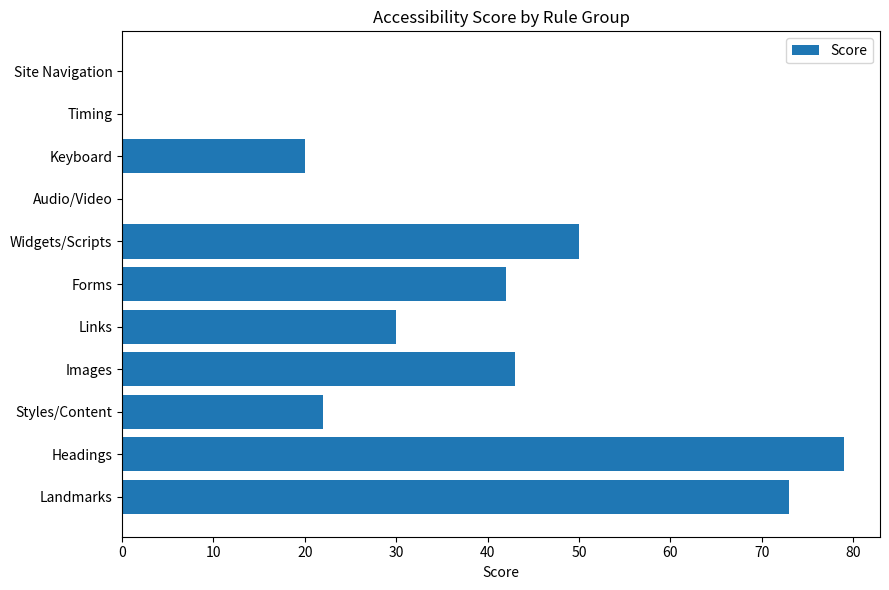

What is the change in value from Landmarks to Forms?

-31